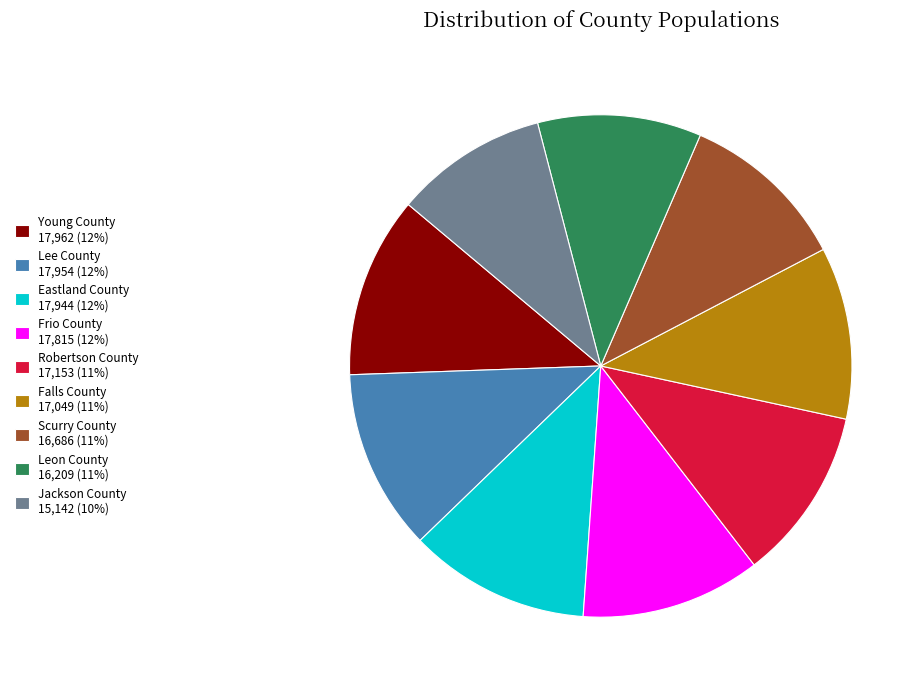

What is the ratio of the value at Falls County 17,049 (11%) to the value at Young County 17,962 (12%)?

0.9